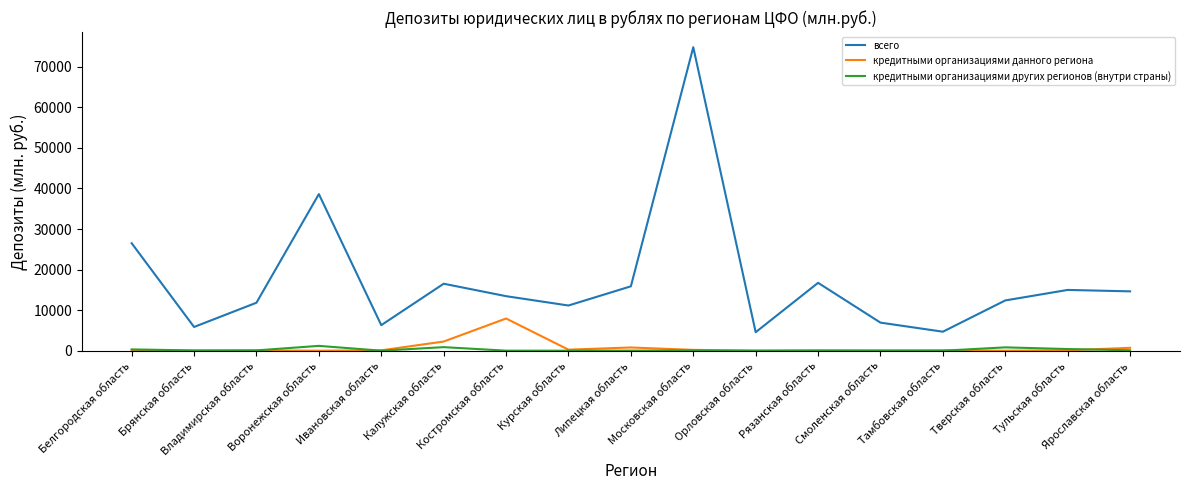

What is the difference between the second highest and minimum values in the кредитными организациями данного региона series?

2259